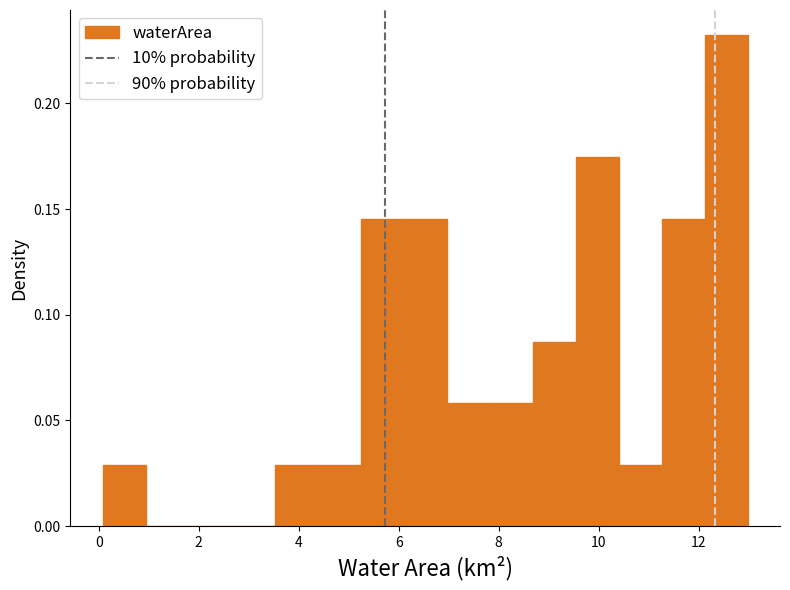

How tall is the bar that spans 4.38 to 5.24 on the x-axis? Neither the bar edges nor the heights are printed on the chart, so give them approximately, as read against the axes.

0.030